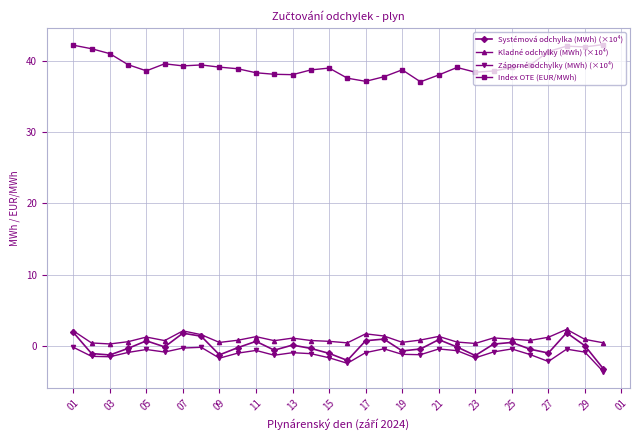

True or false: Kladné odchylky (MWh) (×10⁴) and Index OTE (EUR/MWh) intersect in this chart.

False